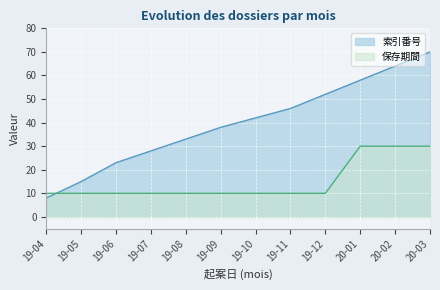

At which category is the sum across all series the highest?

20-03